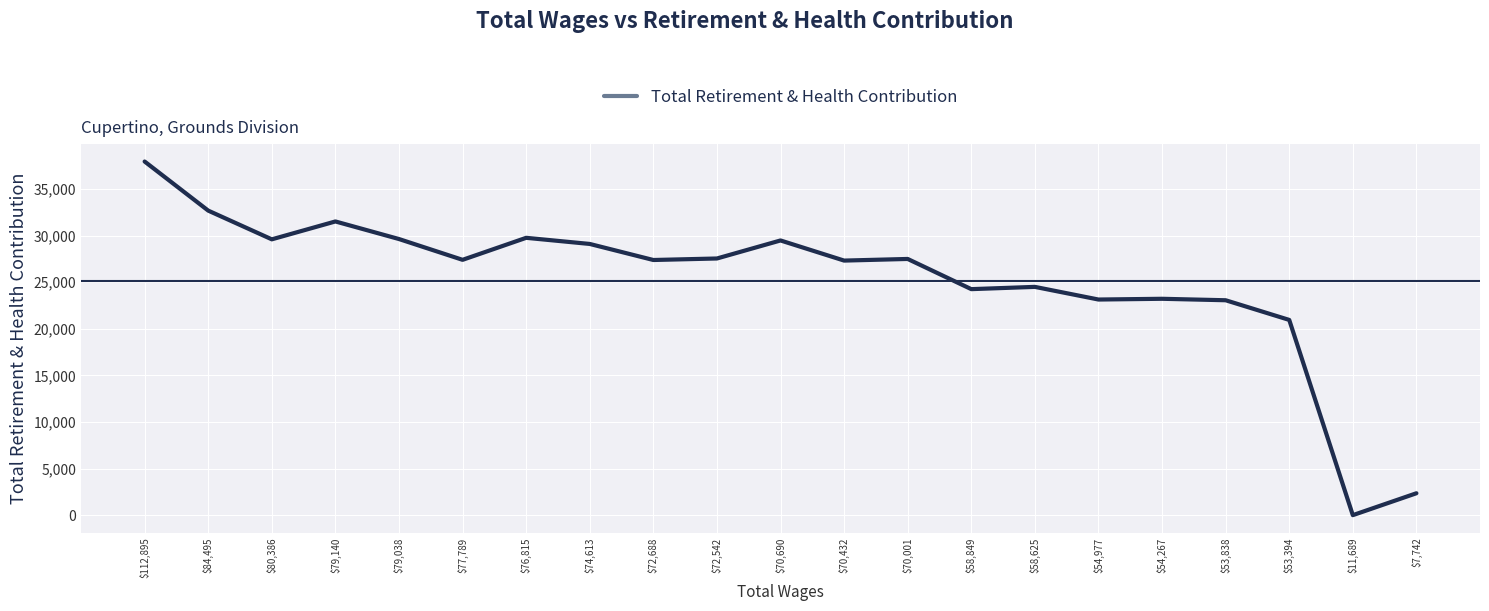

What is the greatest value displayed?

37946